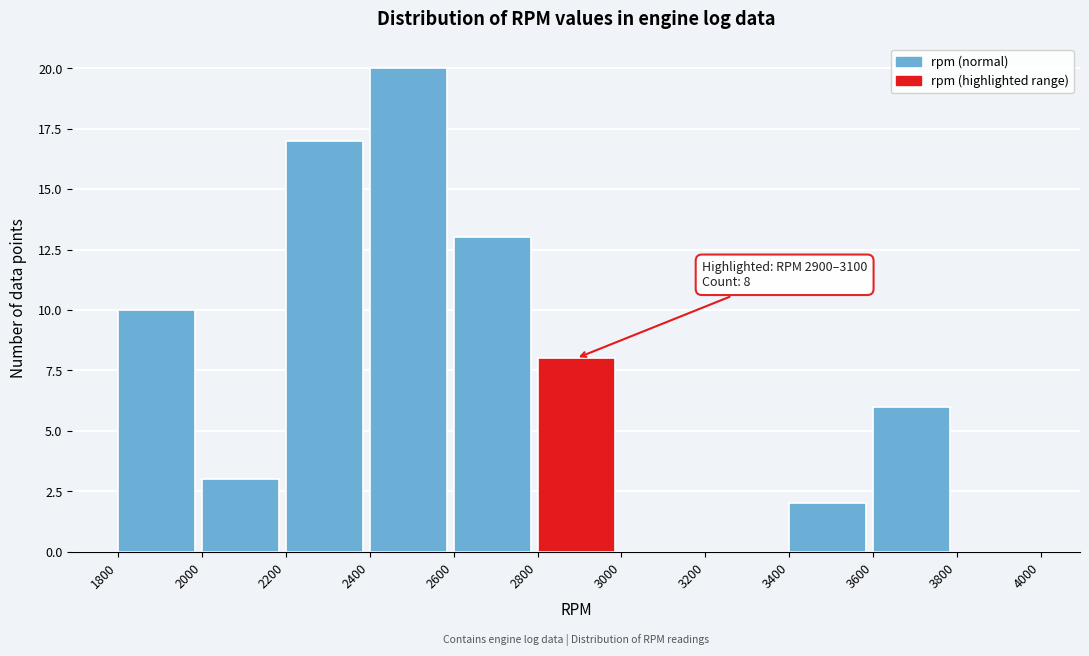

Which range on the x-axis has the tallest bar?

2400 to 2600